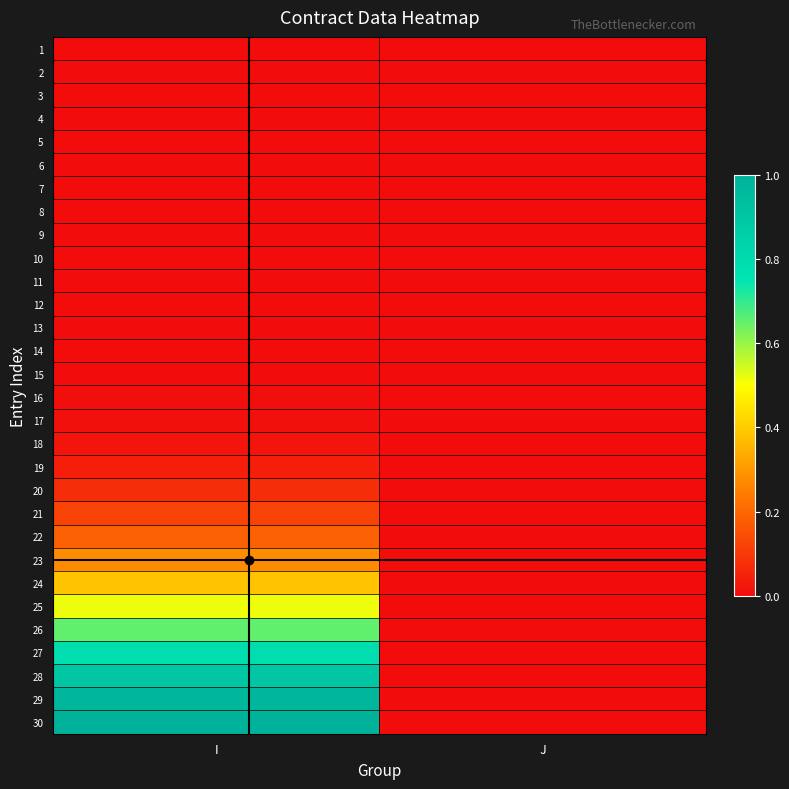

At which category is the sum across all series the highest?

I